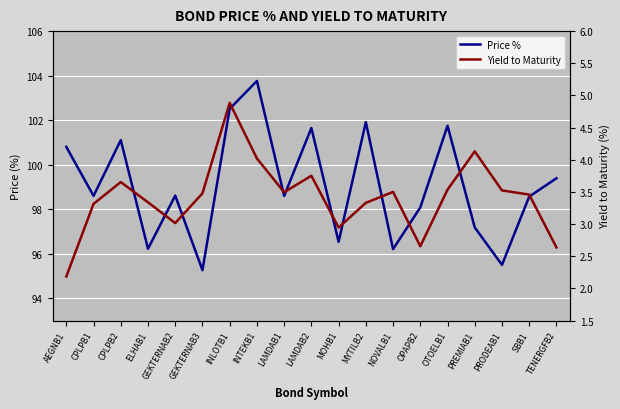

Which series changed the most between GEKTERNAB2 and MOHB1?

Price %